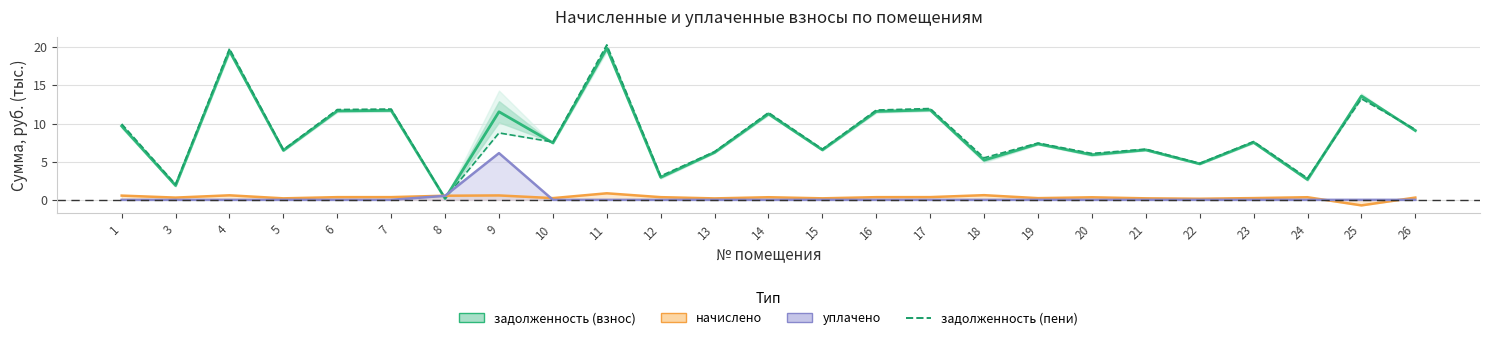

At which label does уплачено reach its peak?

9